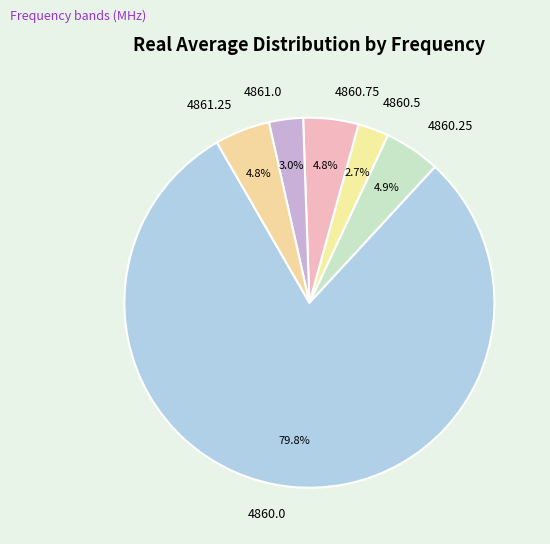

What percentage is NOT represented by 4860.0?

20.2%